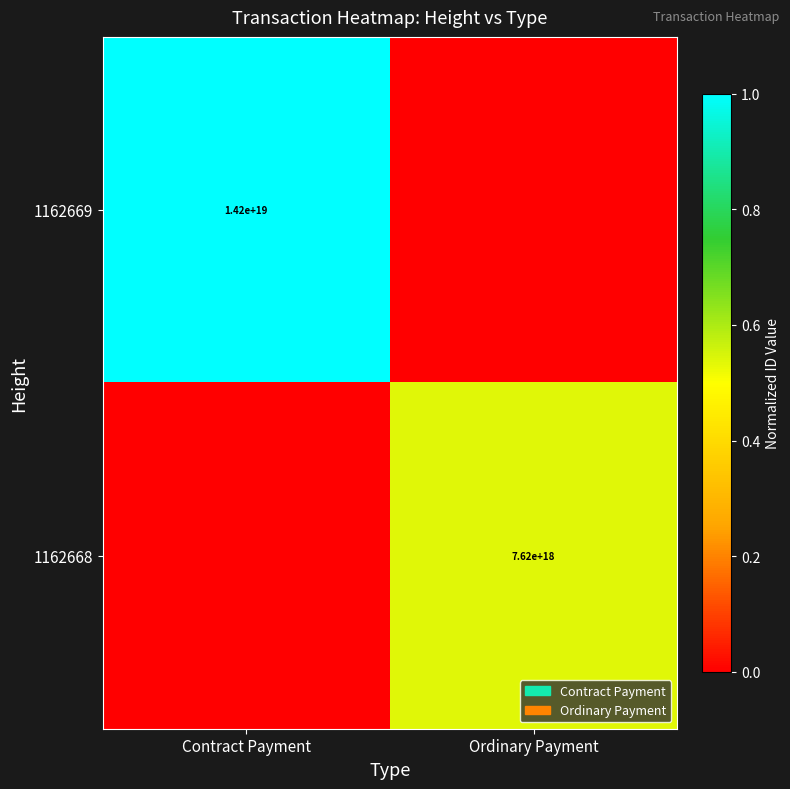

The value of 1162669 at Contract Payment is 4812572115735680000. True or false?

False